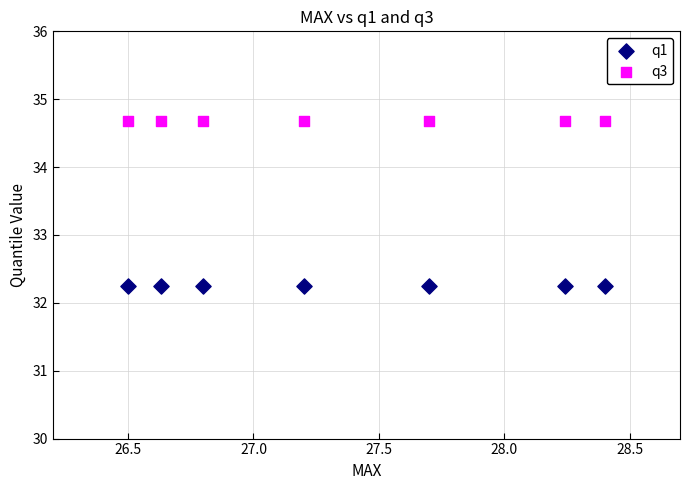

Which series reaches the minimum Y coordinate?

q1